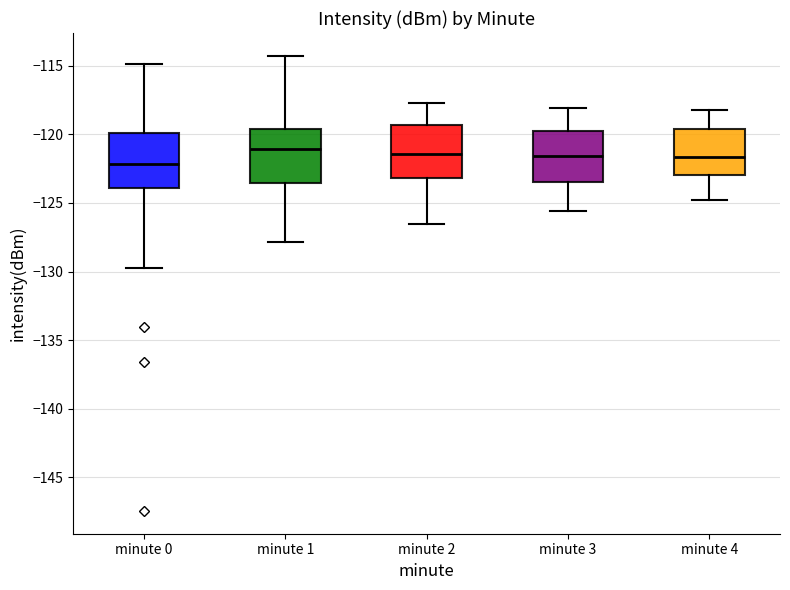

Reading left to right, read every box against the y-axis: the position of its median line, the range the box covers, and the ends of its whiskers. The values are not printed on the chart, so give them approximately, as read against the axis.

minute 0: median -122.0, box -124.0 to -120.0, whiskers -130.0 to -115.0
minute 1: median -121.0, box -123.5 to -119.5, whiskers -128.0 to -114.5
minute 2: median -121.5, box -123.0 to -119.5, whiskers -126.5 to -117.5
minute 3: median -121.5, box -123.5 to -119.5, whiskers -125.5 to -118.0
minute 4: median -121.5, box -123.0 to -119.5, whiskers -125.0 to -118.0